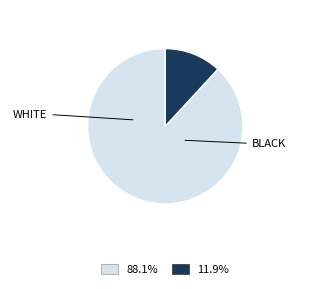

Is there any slice that represents more than half of the pie?

Yes